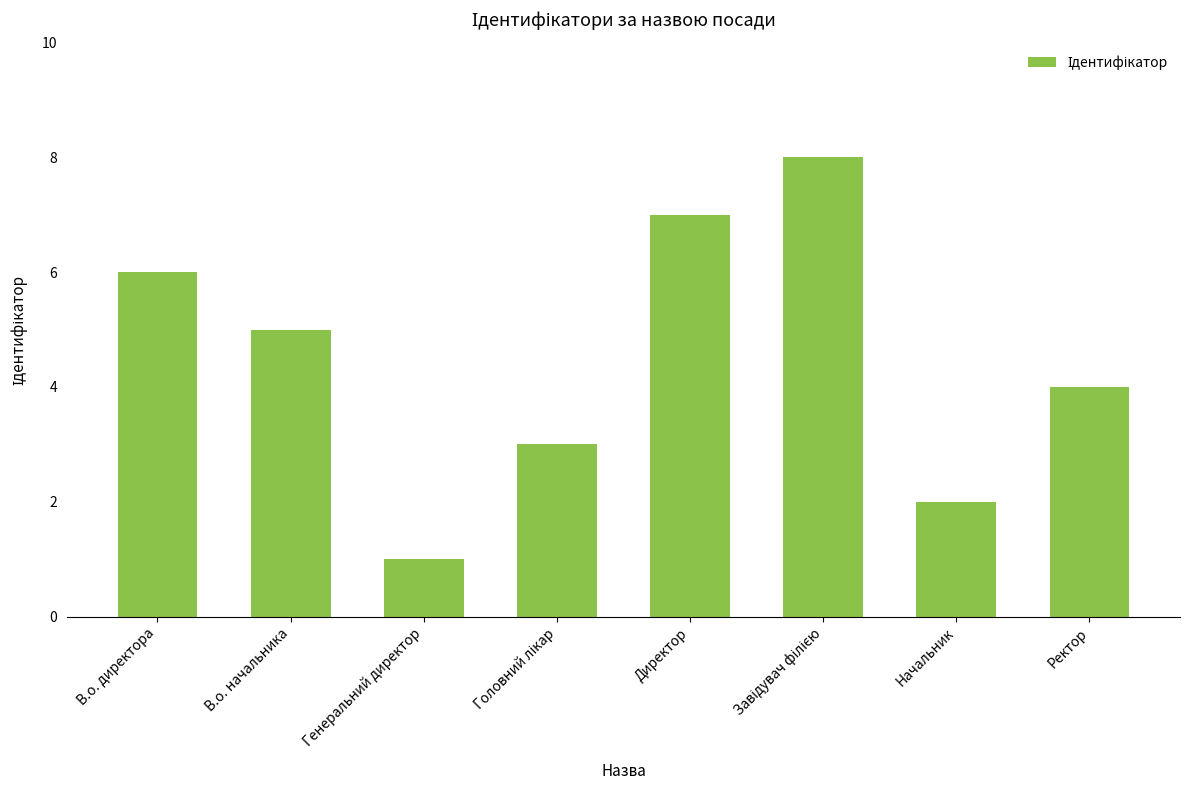

What is the label of the 5th bar from the left?

Директор